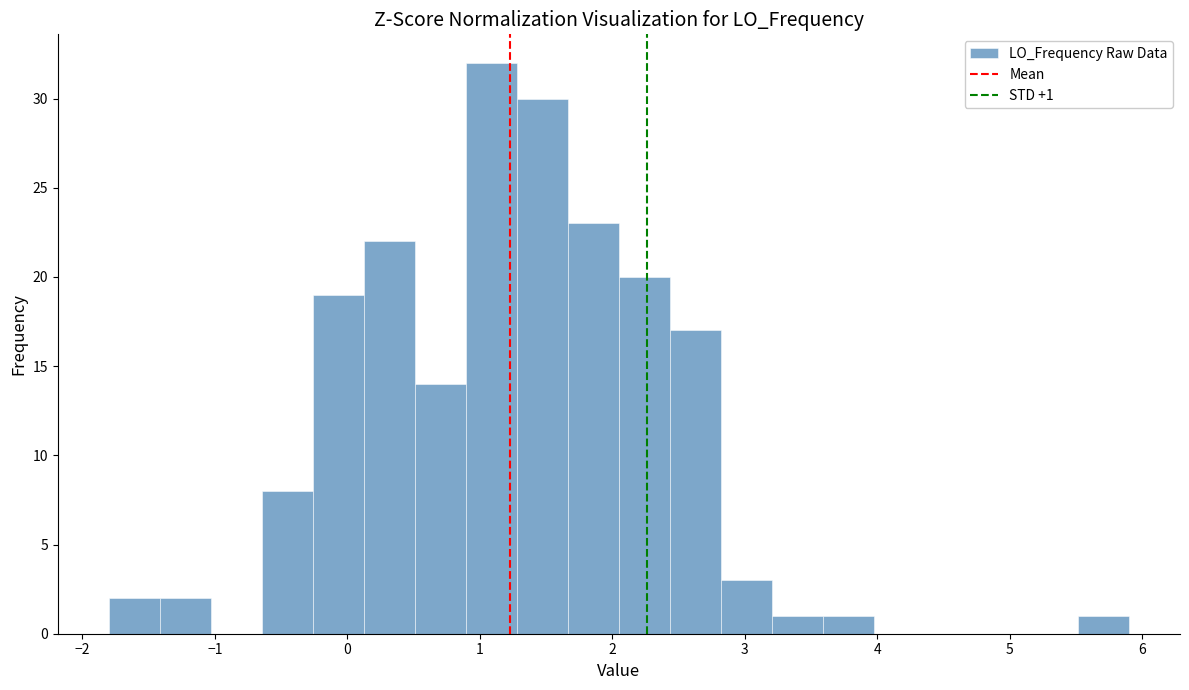

Read against the x-axis, roughly where is the centre of the tallest bar?

1.1